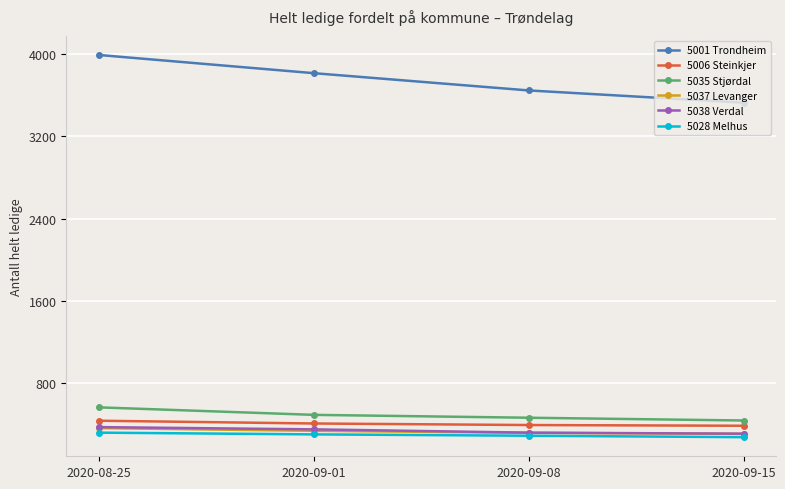

True or false: 5035 Stjørdal and 5001 Trondheim cross at least once.

False